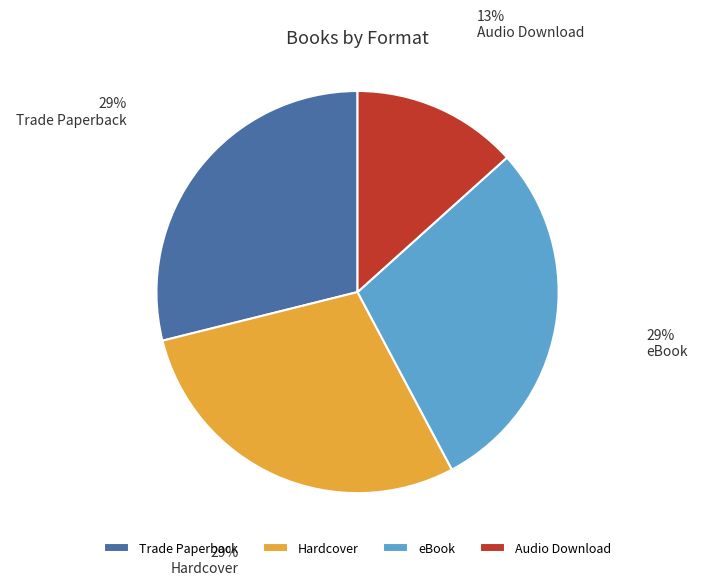

To the nearest percent, what percentage of the pie is Trade Paperback?

29%